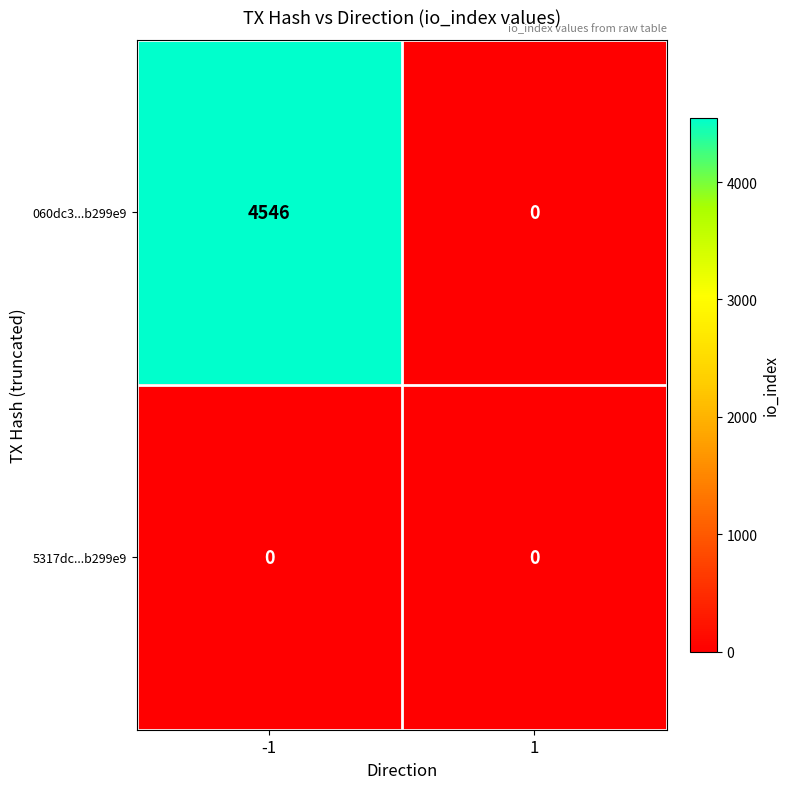

At how many categories does at least one series exceed 533?

1